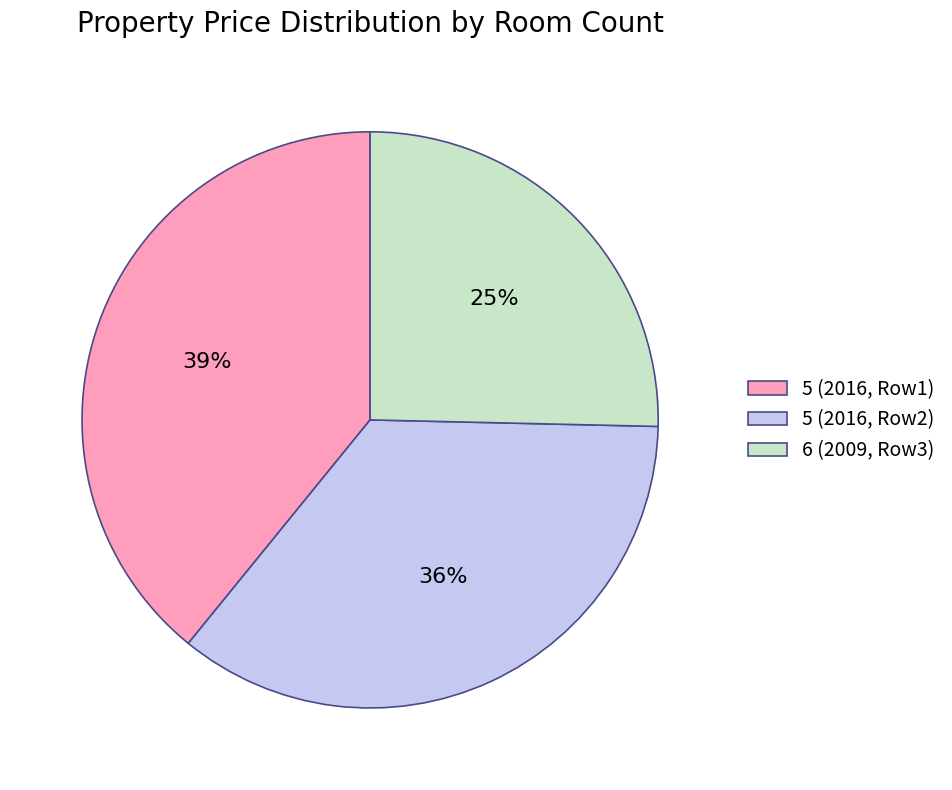

Does any single category account for the majority?

No